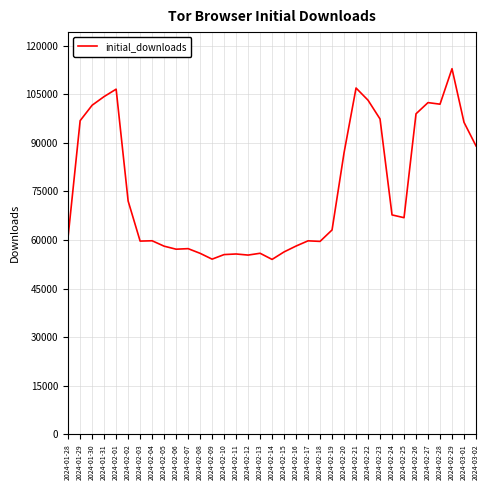

Which has a higher value, 2024-02-28 or 2024-02-21?

2024-02-21